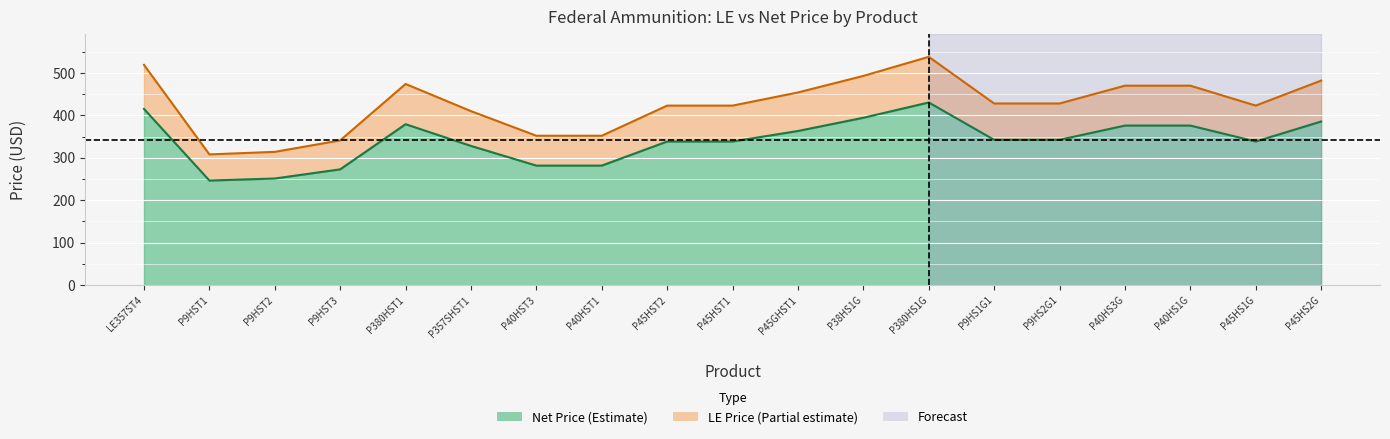

Does the chart display data point markers on the line(s)?

No